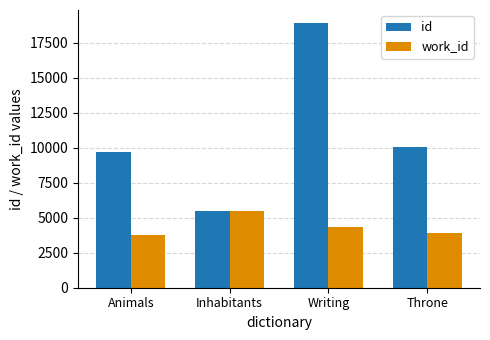

At which category does the chart reach its peak across all series?

Writing